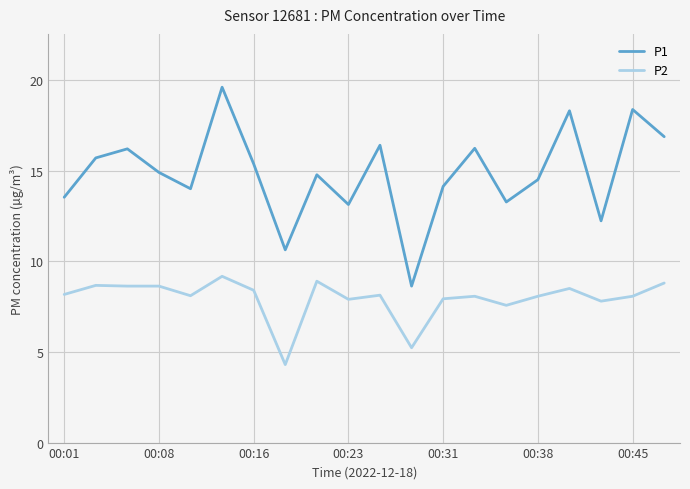

What is the average value of the P1 series?

14.8